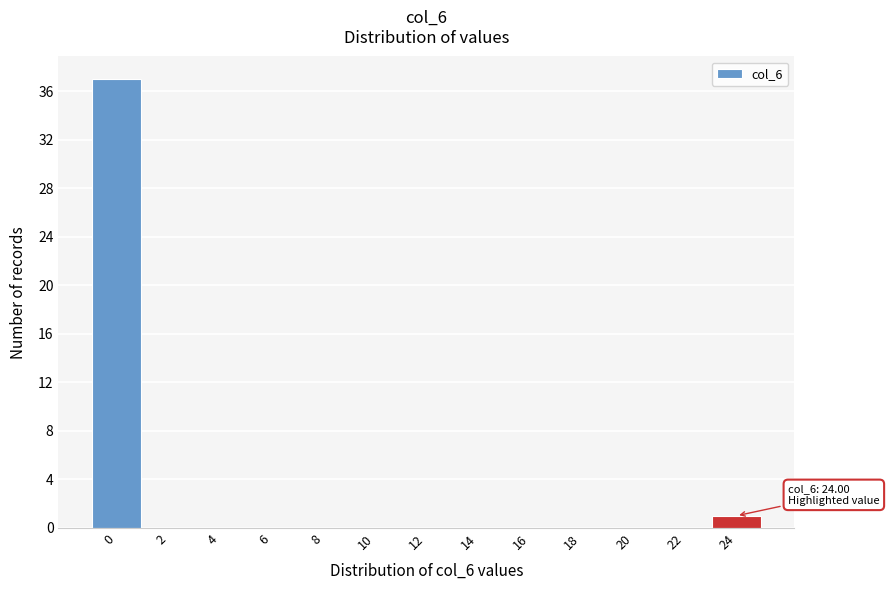

Reading right to left, transcribe all the data shown in this chart.

24=1	22=0	20=0	18=0	16=0	14=0	12=0	10=0	8=0	6=0	4=0	2=0	0=37